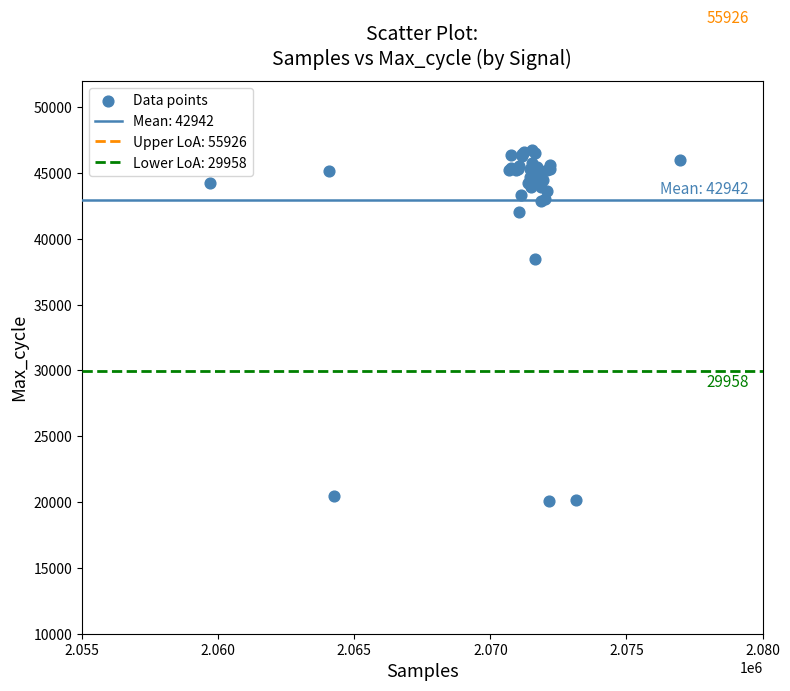

What Y value in the scatter plot is closest to 33446?

38485